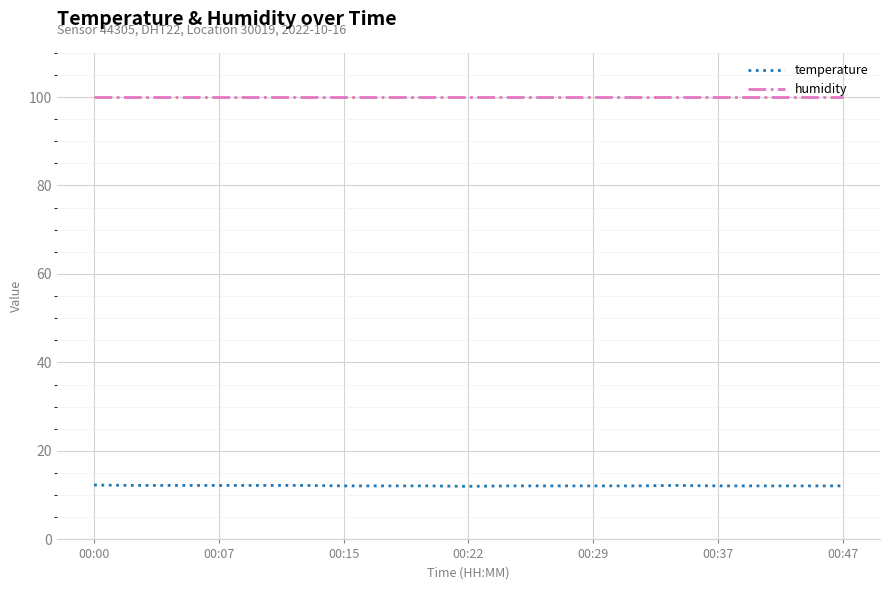

True or false: temperature and humidity intersect in this chart.

False